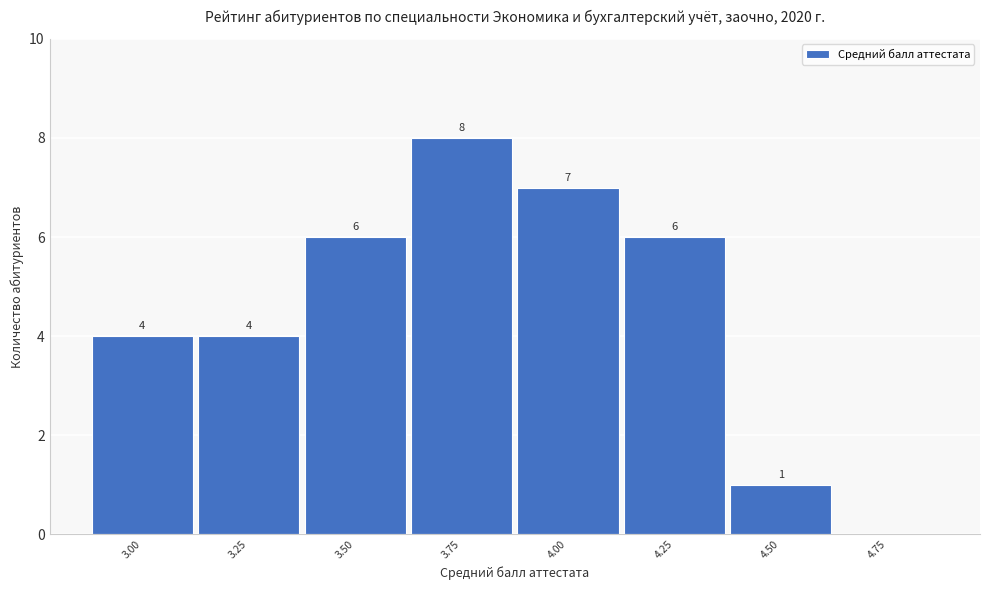

Reading left to right, extract all data points from this chart.

3.00=4	3.25=4	3.50=6	3.75=8	4.00=7	4.25=6	4.50=1	4.75=0